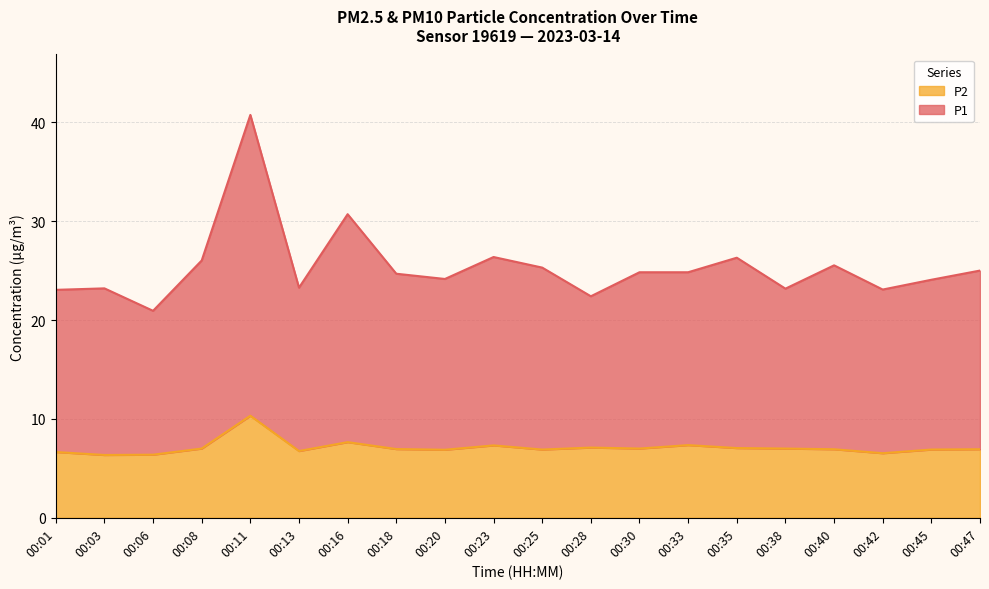

At which category is the sum across all series the highest?

00:11